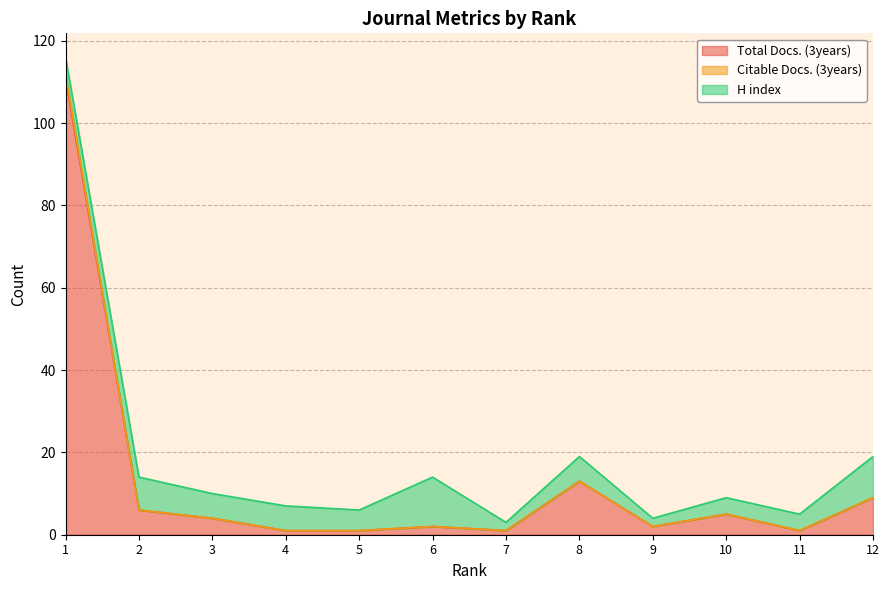

At which category is the sum across all series the highest?

1